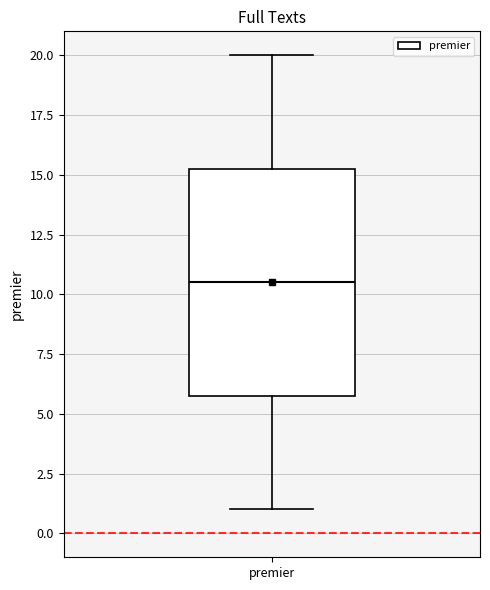

Read this box plot against the y-axis: the position of the median line, the range covered by the box, and the ends of both whiskers. The values are not printed on the chart, so give them approximately, as read against the axis.

median 10.5, box 6.0 to 15.5, whiskers 1.0 to 20.0